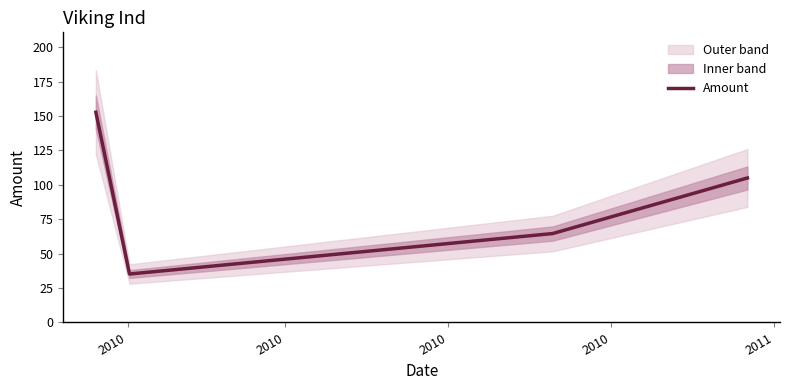

Reading right to left, list all the values displayed in this chart.

104.9	64.6	35.2	152.7